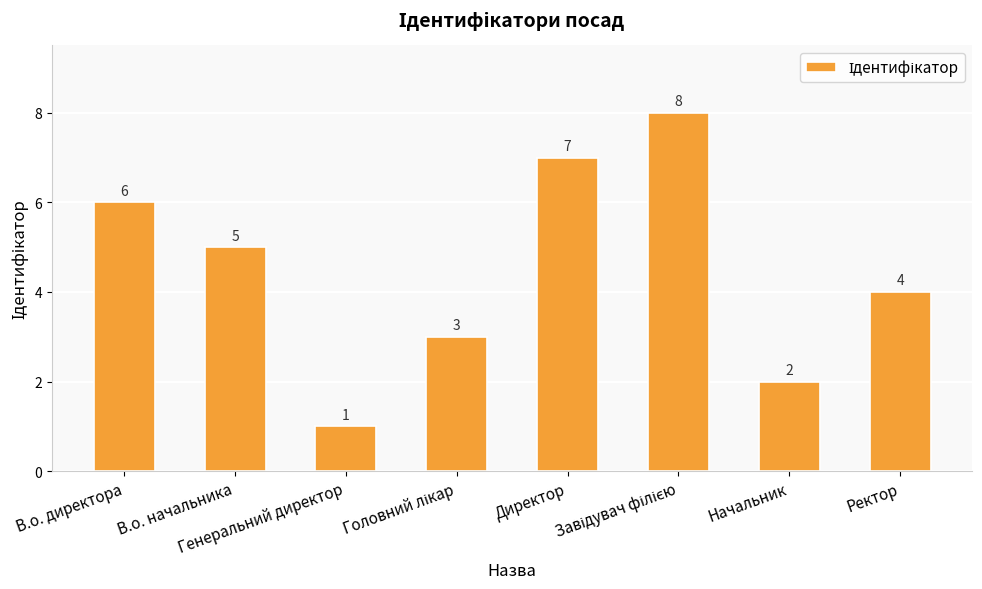

What position from the right is Ректор?

1